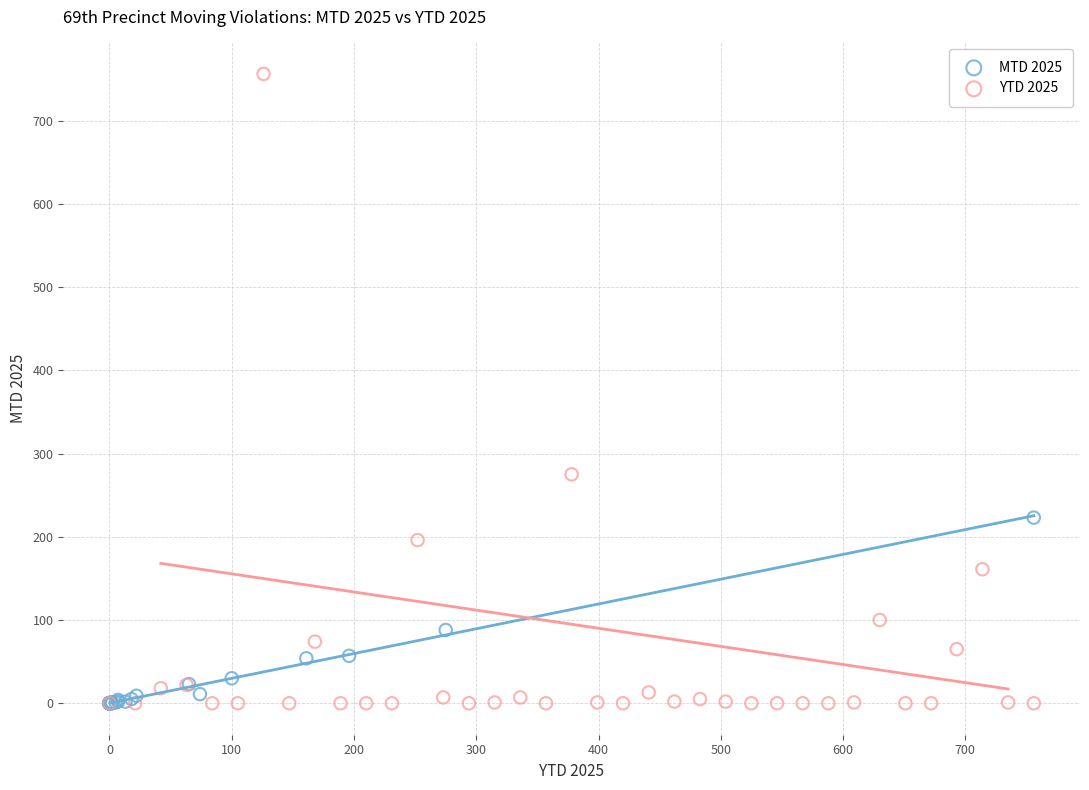

Which series reaches the maximum Y coordinate?

YTD 2025